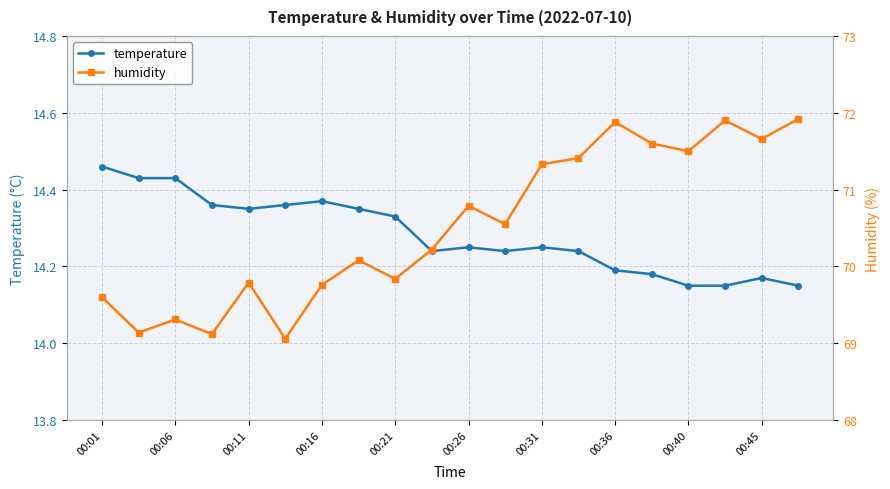

True or false: temperature has more than 1 interior local peaks.

True